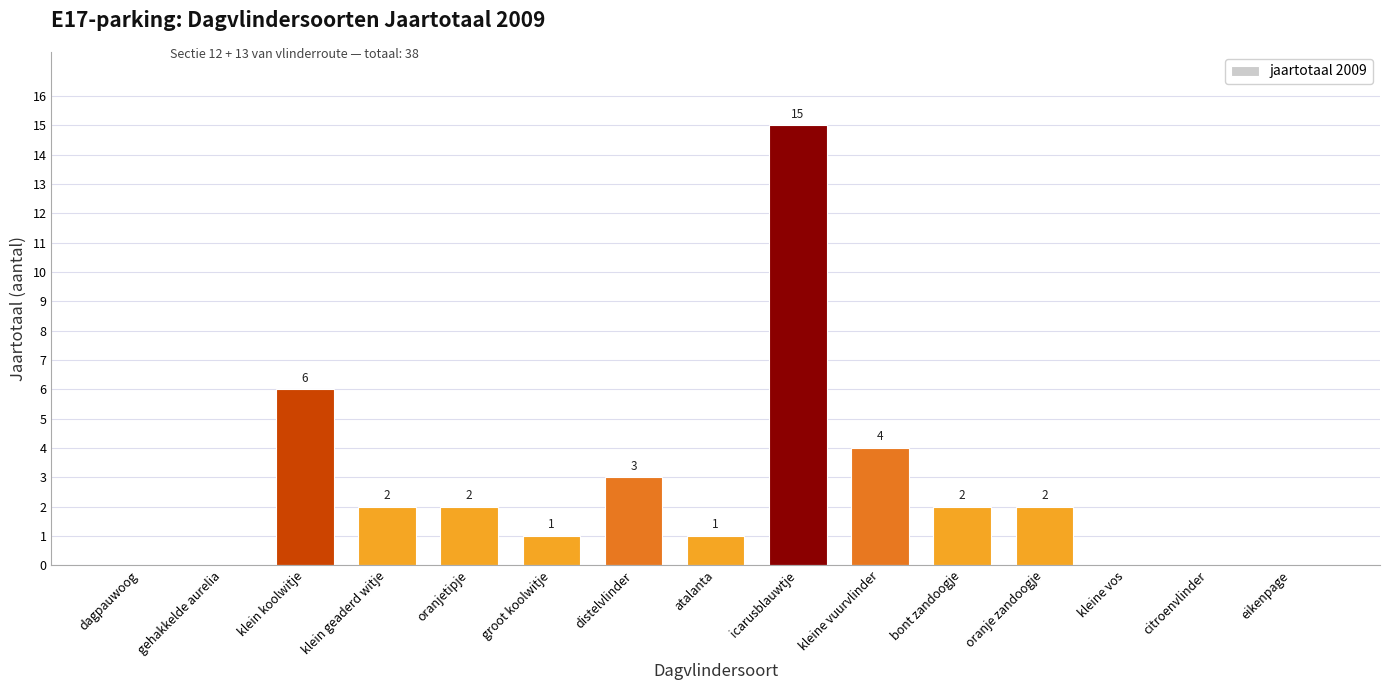

Reading left to right, transcribe all the data shown in this chart.

0	0	6	2	2	1	3	1	15	4	2	2	0	0	0